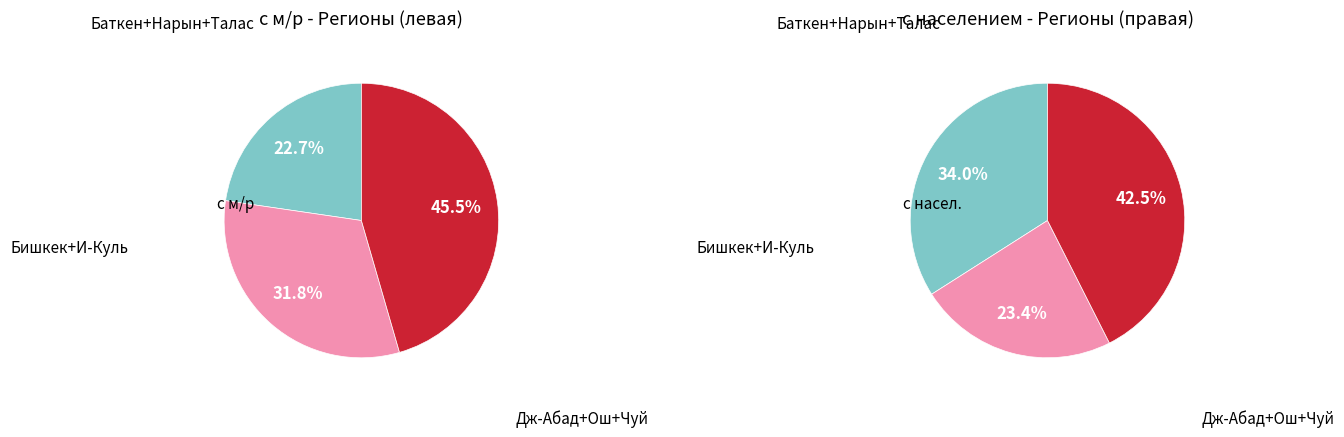

Does any single category account for the majority?

No